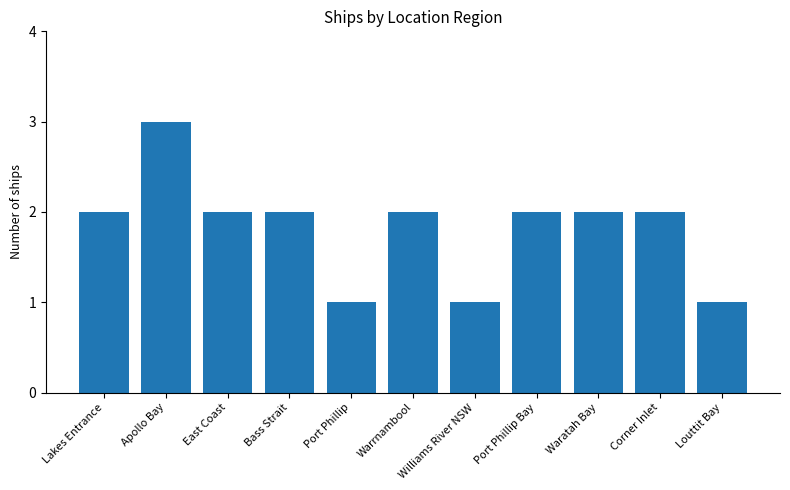

How many data points does each series have?

11